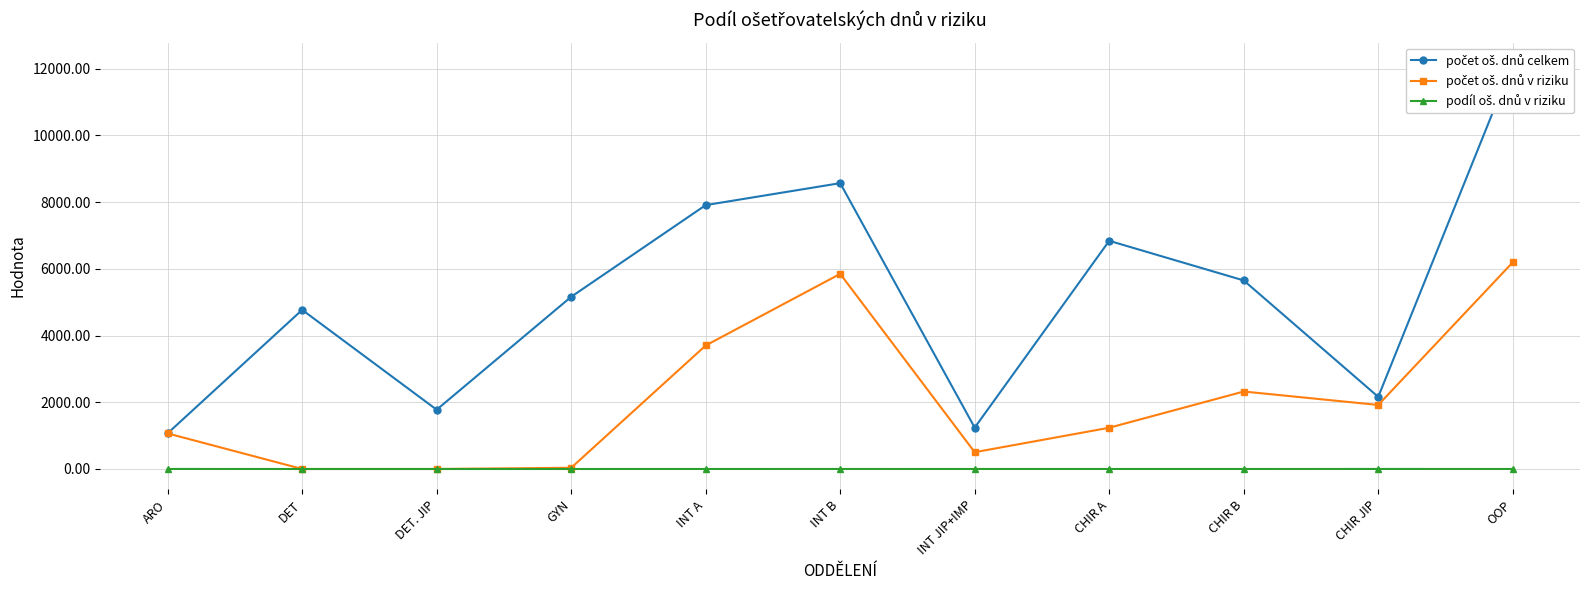

Between DET and GYN, which is larger?

GYN